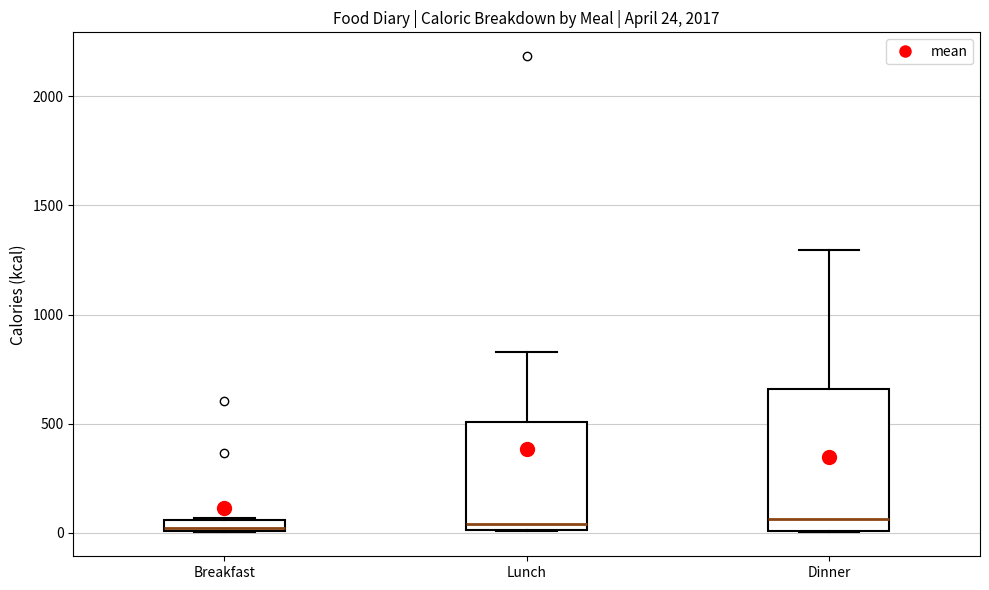

Which box is the tallest, from its lower edge to its upper edge?

Dinner